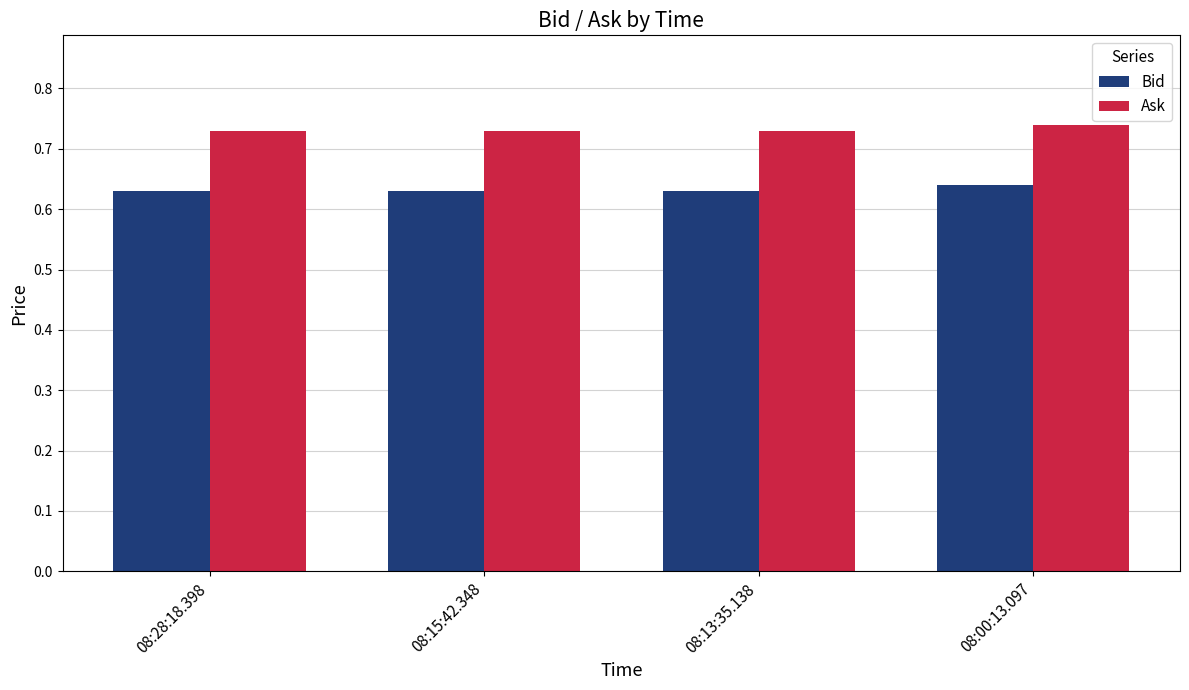

What position from the left is 08:15:42.348?

2